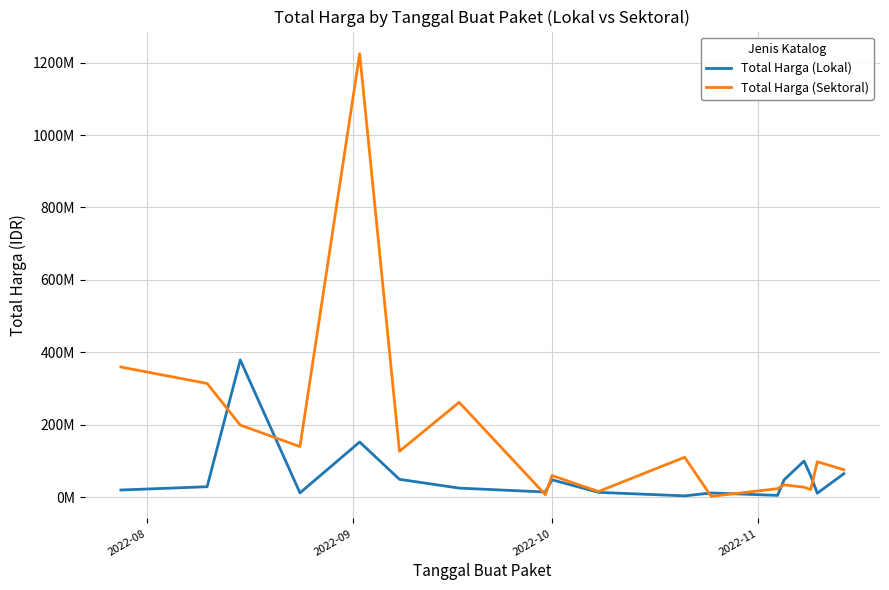

Which series has the largest total across all categories?

Total Harga (Sektoral)